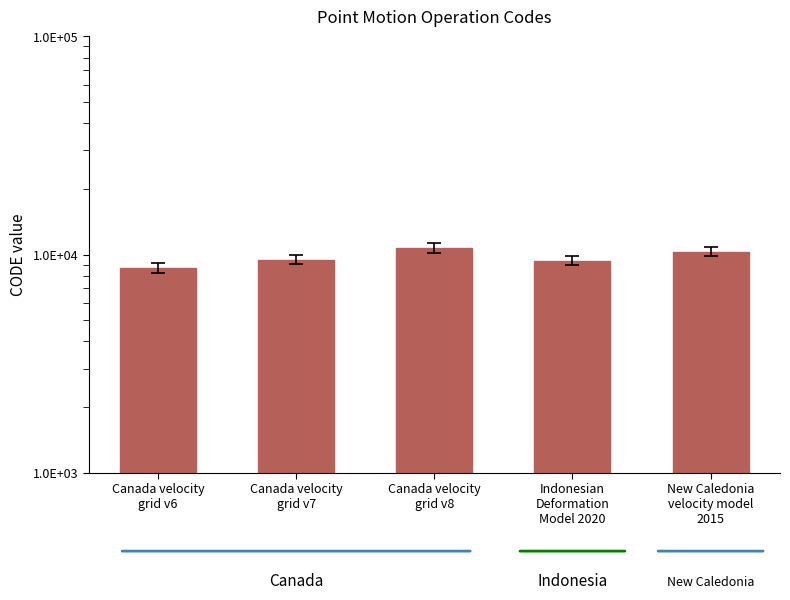

List the labels in order of value, largest first.

Canada velocity
grid v8, New Caledonia
velocity model
2015, Canada velocity
grid v7, Indonesian
Deformation
Model 2020, Canada velocity
grid v6